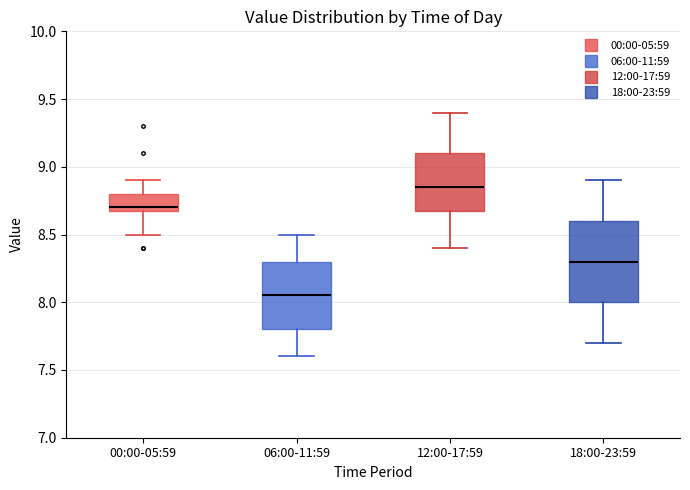

Reading left to right, transcribe this box plot: for each box, give where its median line is, the range the box spans, and where its two whiskers end, as read against the y-axis. The values are not printed on the chart, so give them approximately, as read against the axis.

00:00-05:59: median 8.70 (just above the box's lower edge), box 8.70 to 8.80, whiskers 8.50 to 8.90
06:00-11:59: median 8.05, box 7.80 to 8.30, whiskers 7.60 to 8.50
12:00-17:59: median 8.85, box 8.70 to 9.10, whiskers 8.40 to 9.40
18:00-23:59: median 8.30, box 8.00 to 8.60, whiskers 7.70 to 8.90